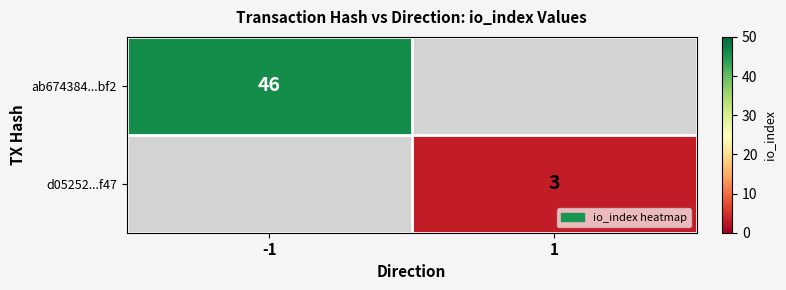

The ab674384...bf2 series shows 78 at -1. True or false?

False